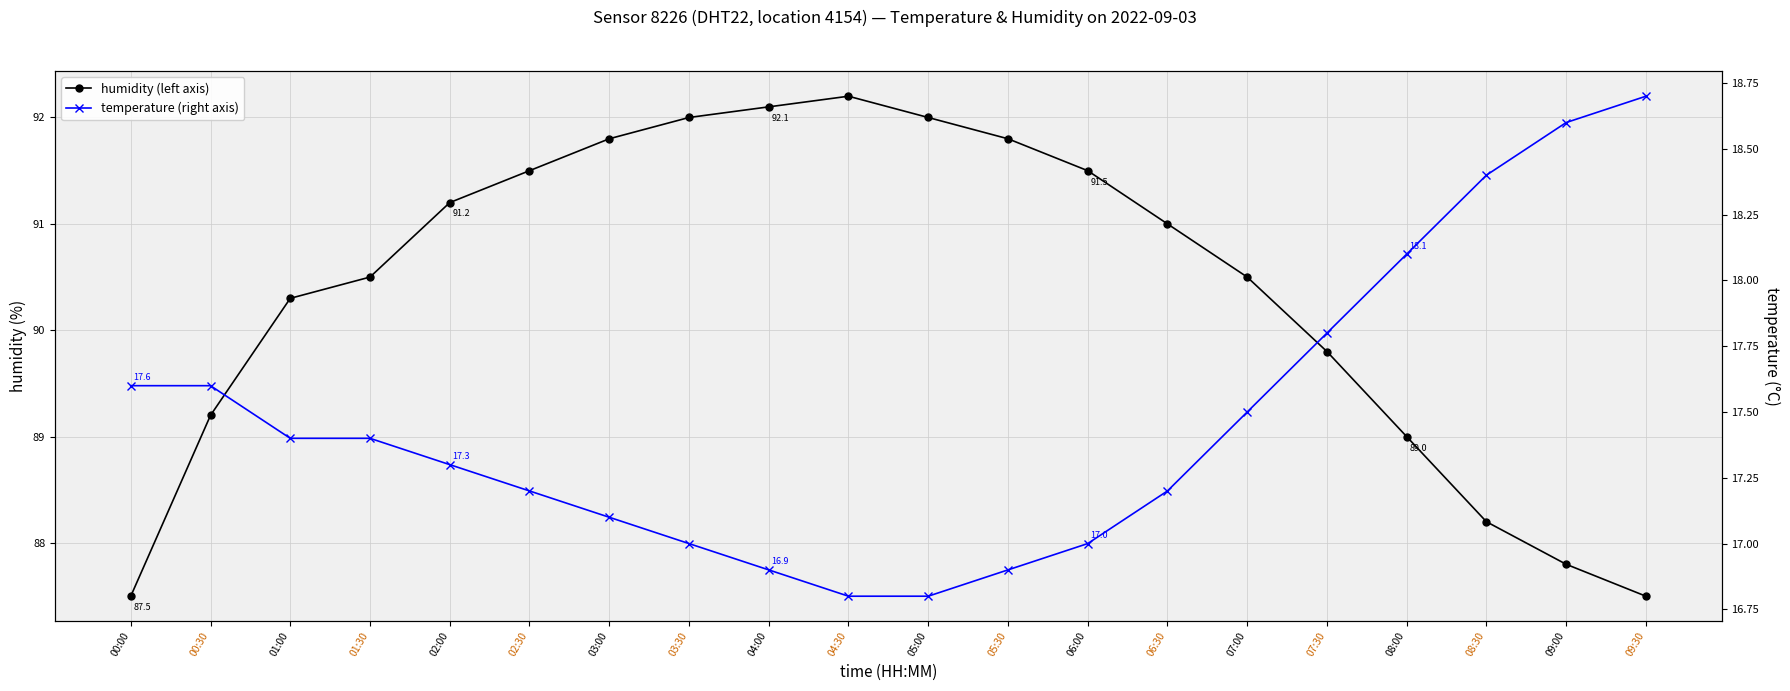

Reading left to right, extract all data points from this chart.

humidity (left axis): 87.5	89.2	90.3	90.5	91.2	91.5	91.8	92.0	92.1	92.2	92.0	91.8	91.5	91.0	90.5	89.8	89.0	88.2	87.8	87.5
temperature (right axis): 17.6	17.6	17.4	17.4	17.3	17.2	17.1	17.0	16.9	16.8	16.8	16.9	17.0	17.2	17.5	17.8	18.1	18.4	18.6	18.7